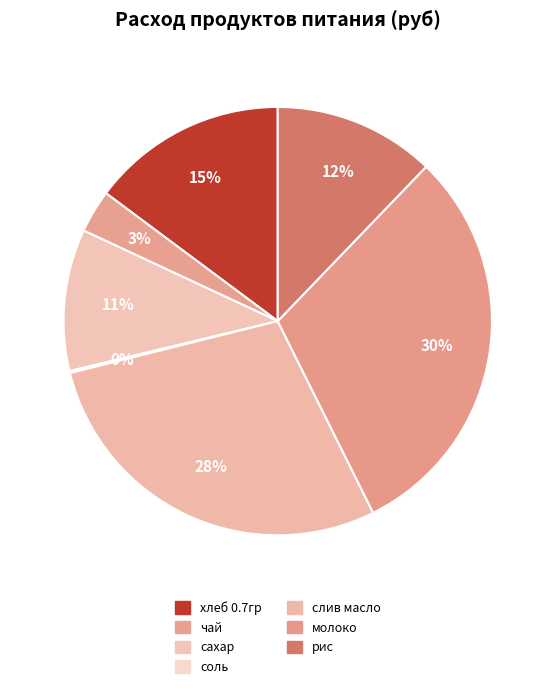

To the nearest percent, what is the combined percentage of слив масло and соль?

29%